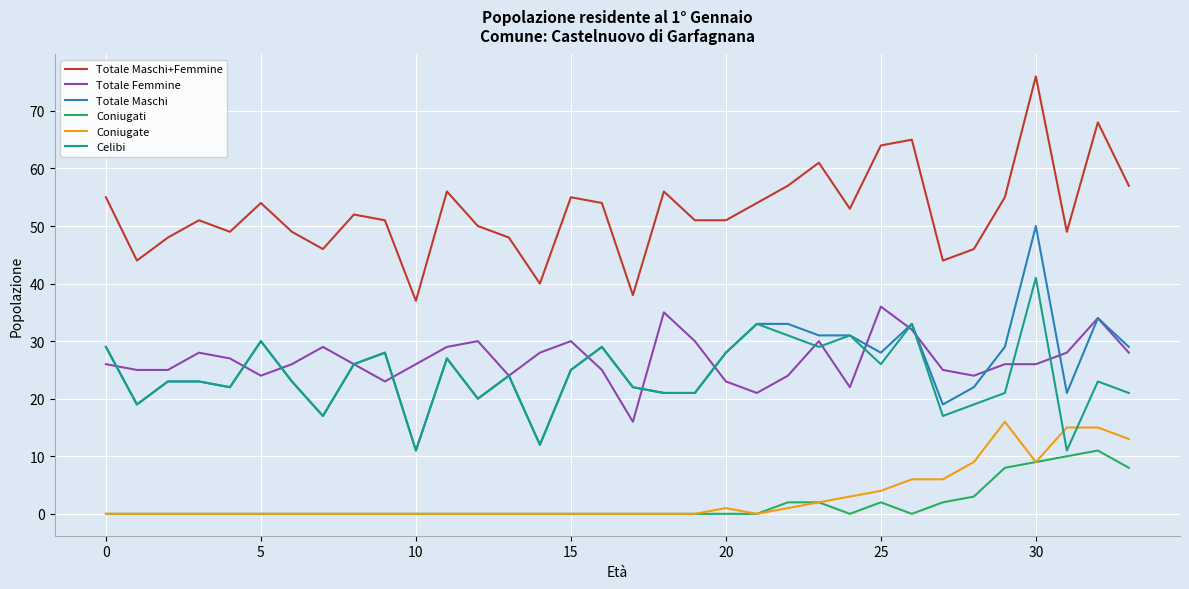

What is the highest value of the Coniugate series?

16